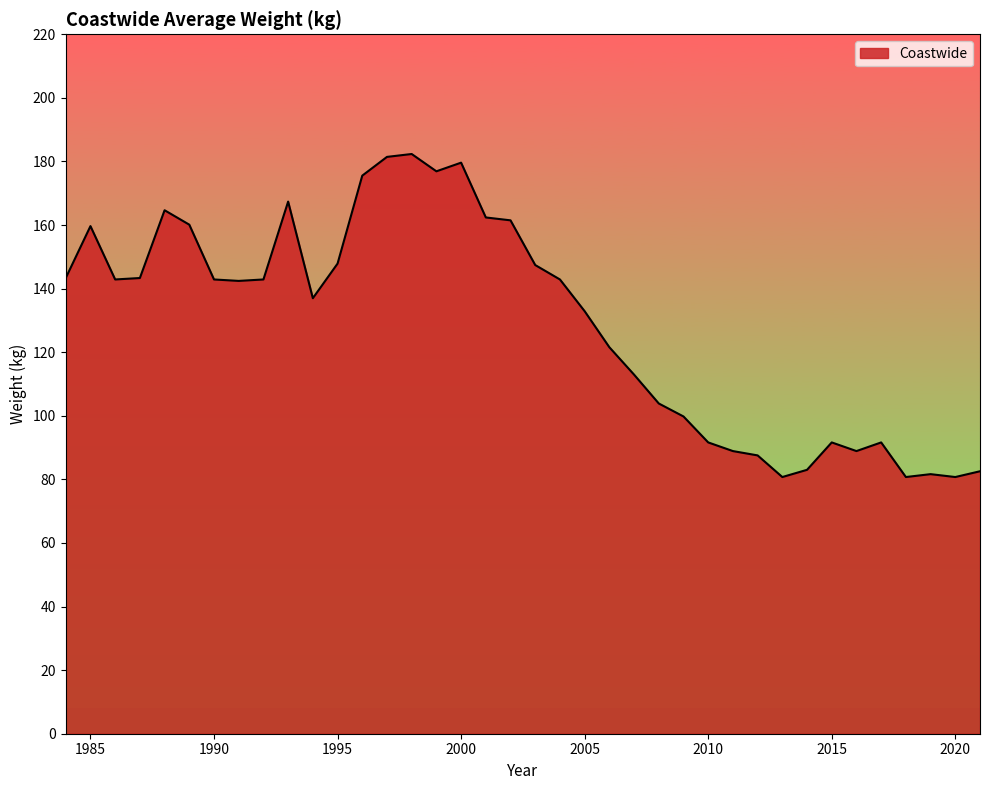

What is the difference between the maximum and minimum values?

101.6